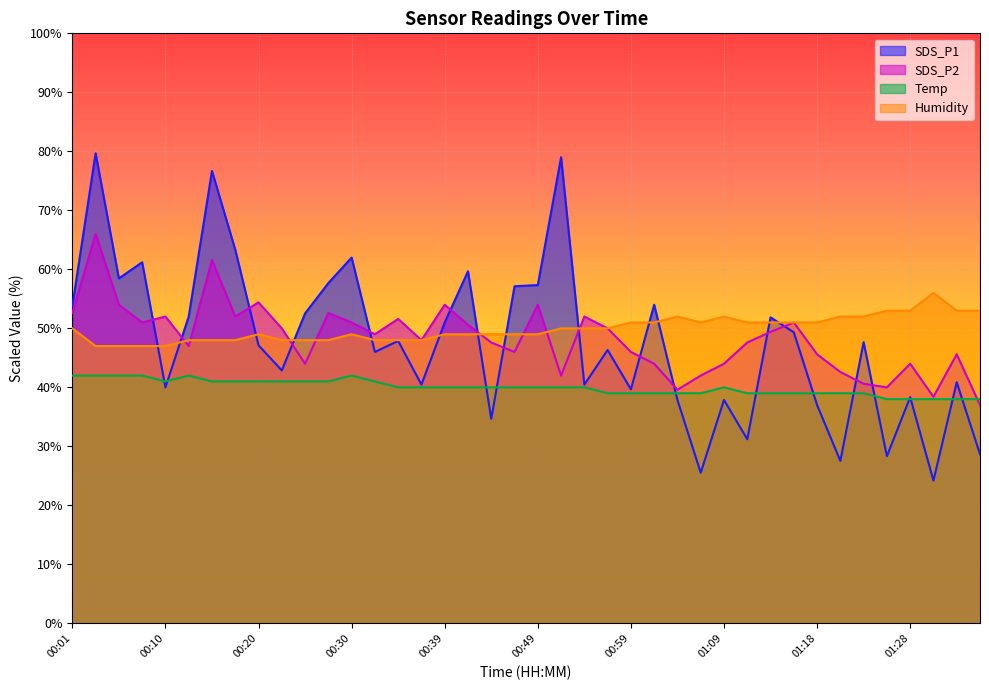

What position from the right is 00:27?

29